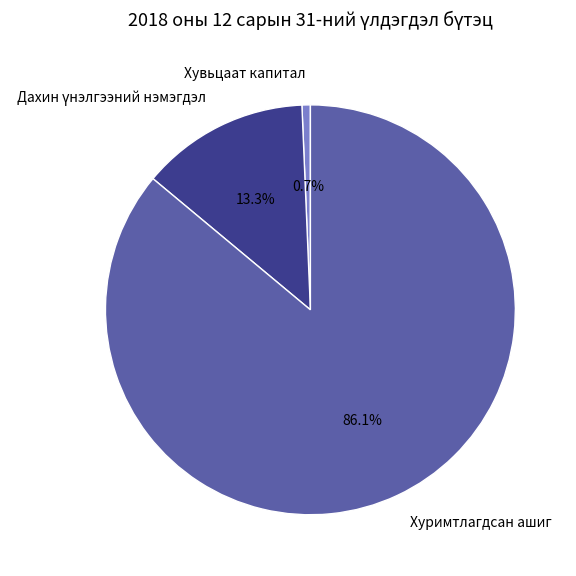

To the nearest percent, what is the average slice percentage?

33%